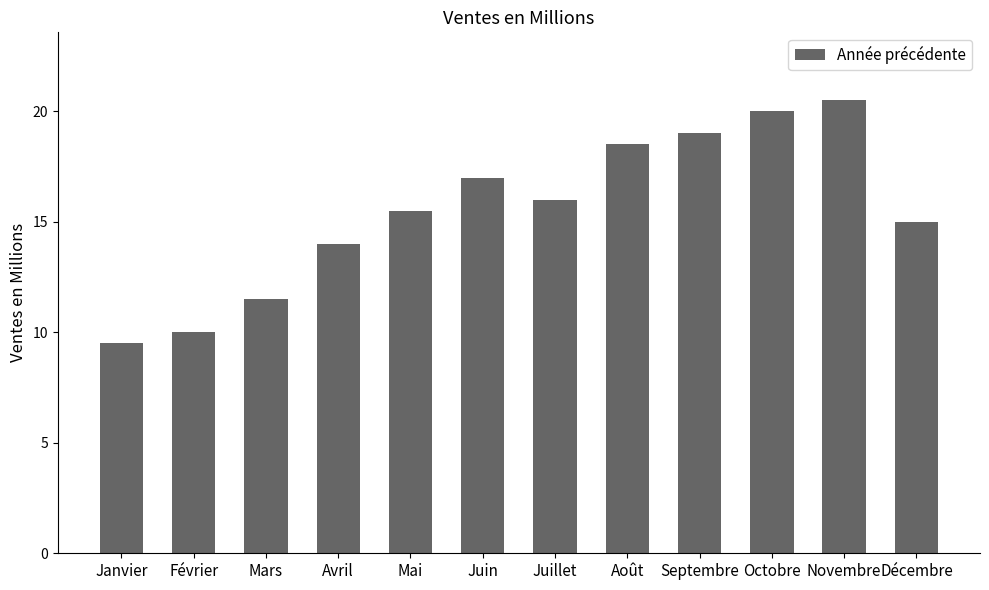

What is the change in value from Juin to Novembre?

+3.5